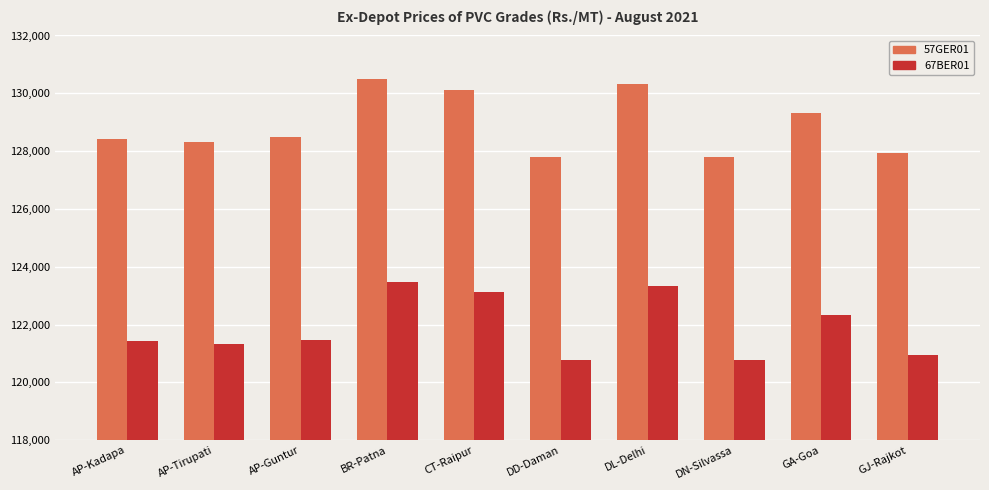

True or false: 57GER01 has a value of 127940 at GJ-Rajkot.

True